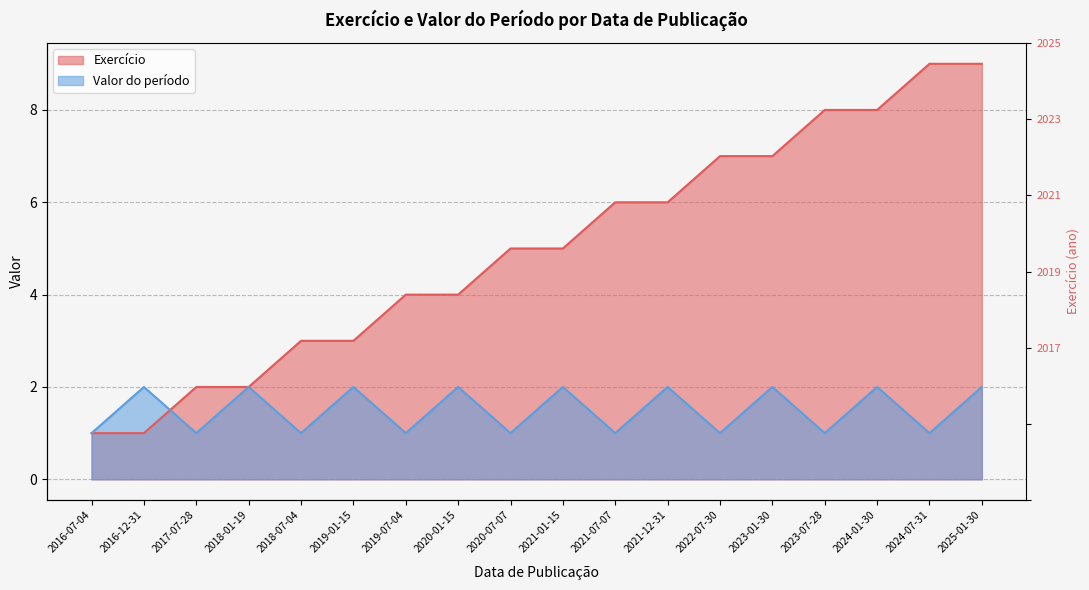

At which label does Valor do período reach its minimum?

2016-07-04